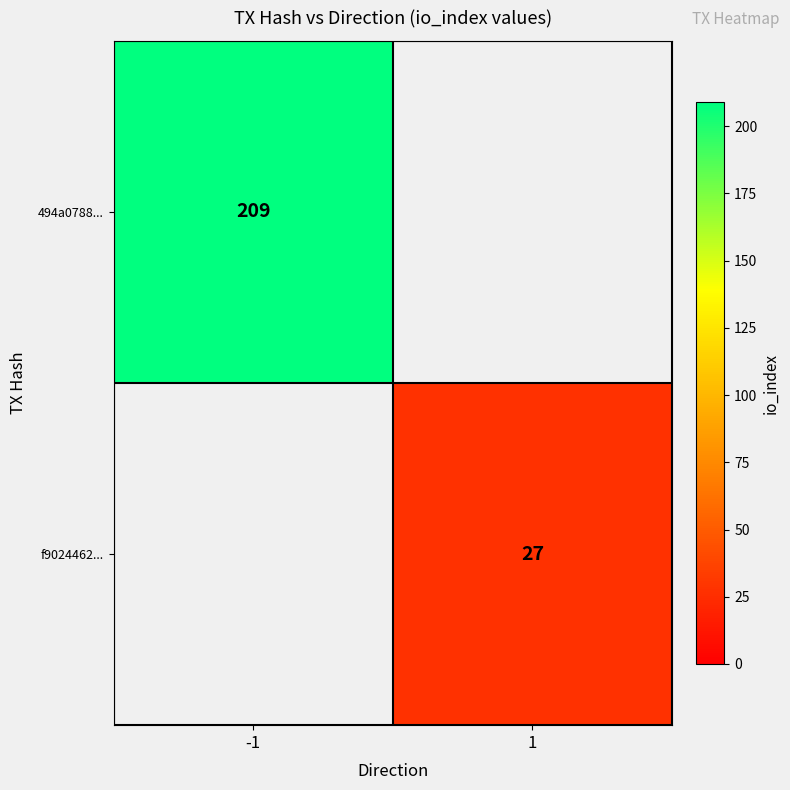

Is the value of f9024462... at 1 greater than the value of 494a0788... at -1?

No